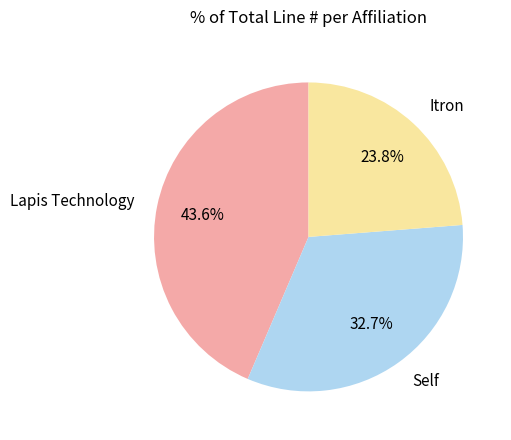

What is the ratio of the value at Itron to the value at Self?

0.7